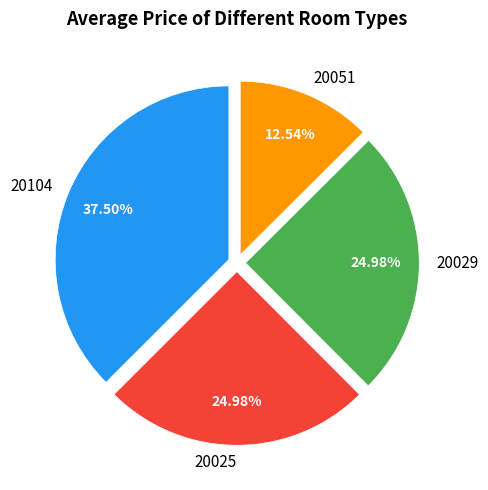

Is there a majority slice in this chart?

No